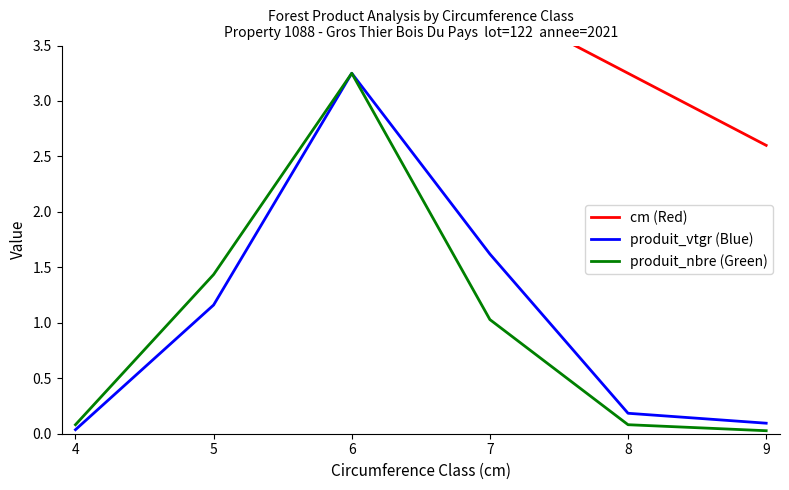

Count the number of categories in the chart.

6